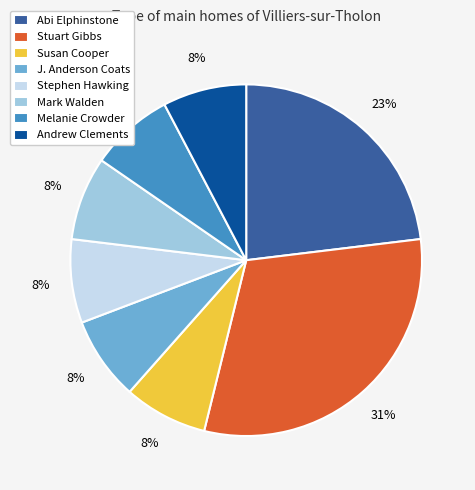

Is the sum of Stephen Hawking and Andrew Clements greater than half?

No